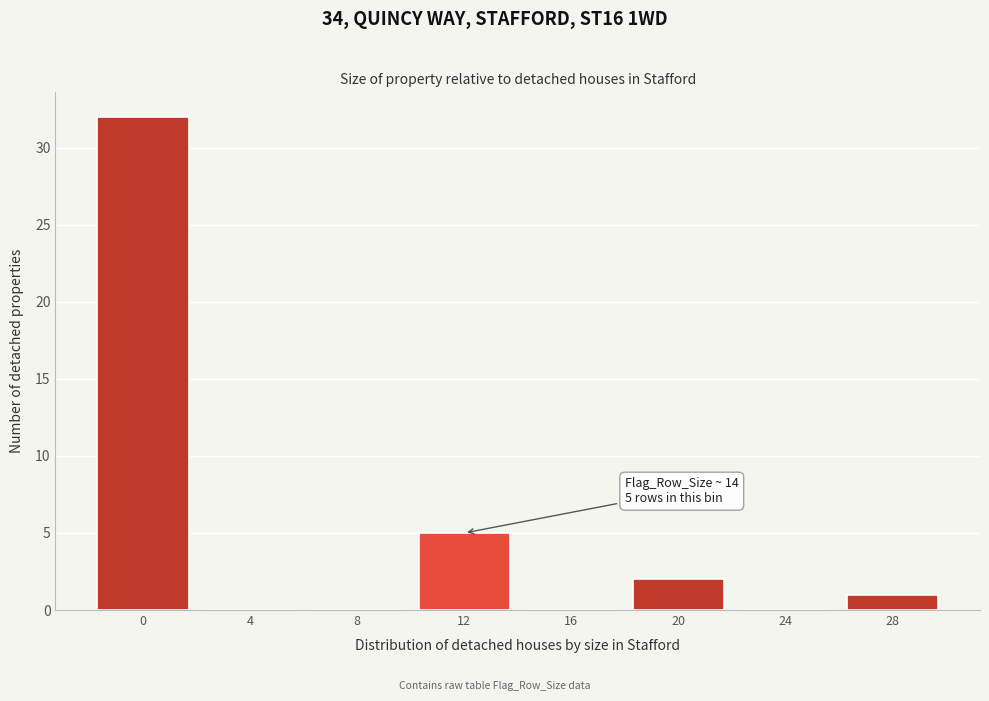

Reading right to left, list all the values displayed in this chart.

28=1	24=0	20=2	16=0	12=5	8=0	4=0	0=32